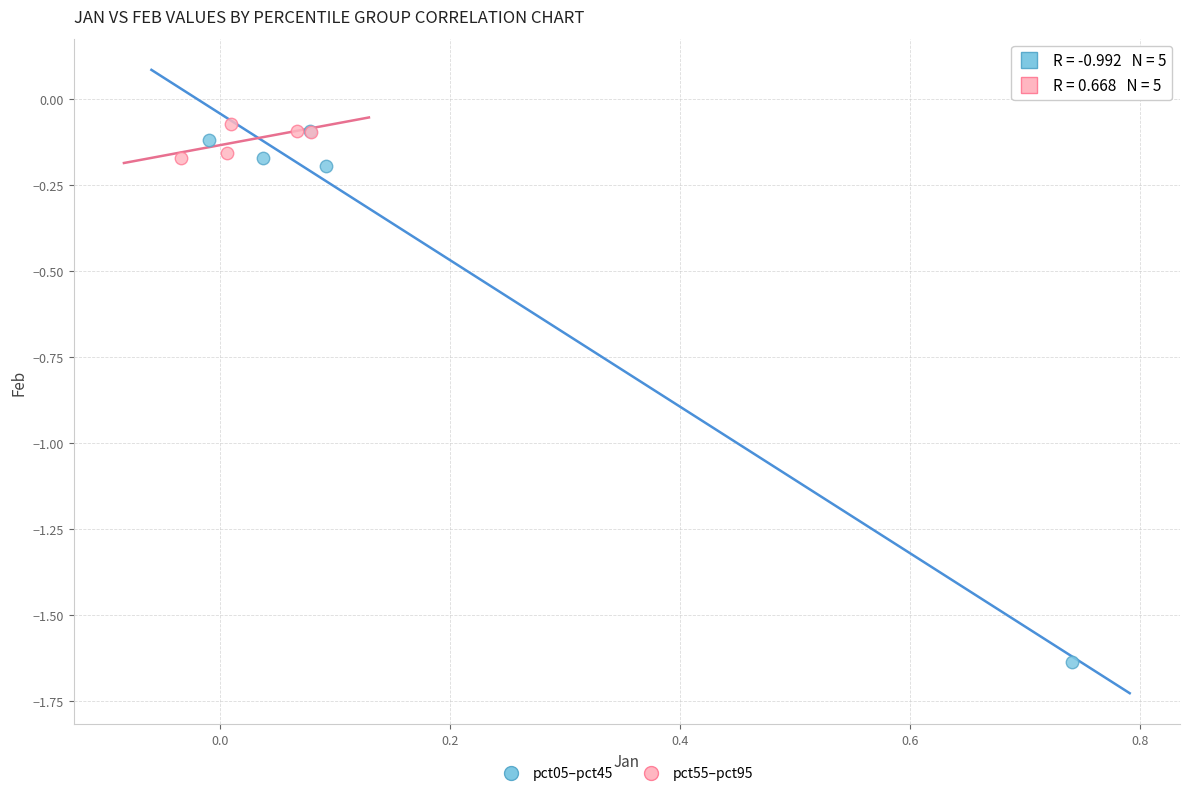

Which series reaches the minimum Y coordinate?

pct05–pct45